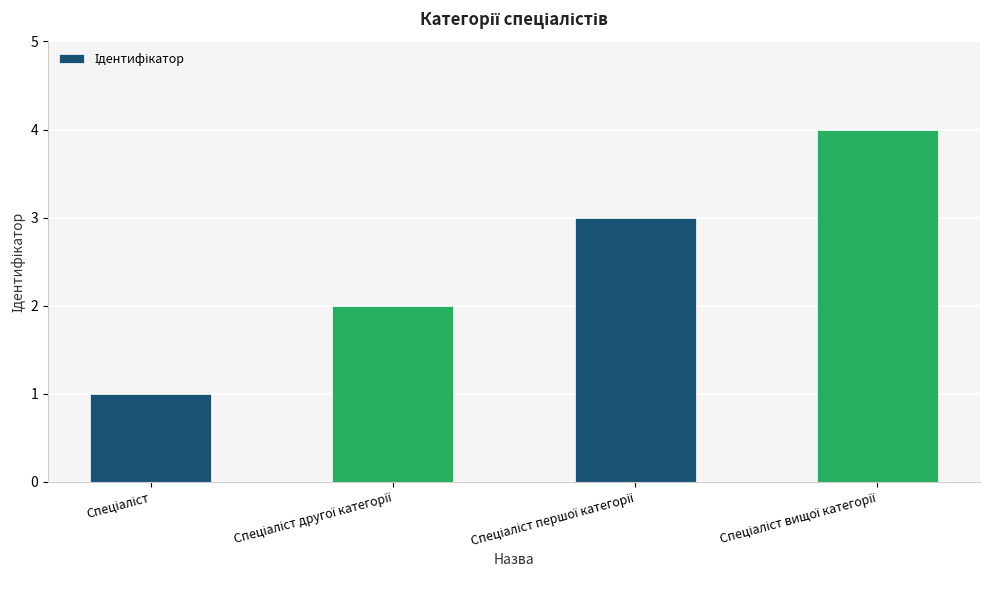

What is the sum of all values?

10